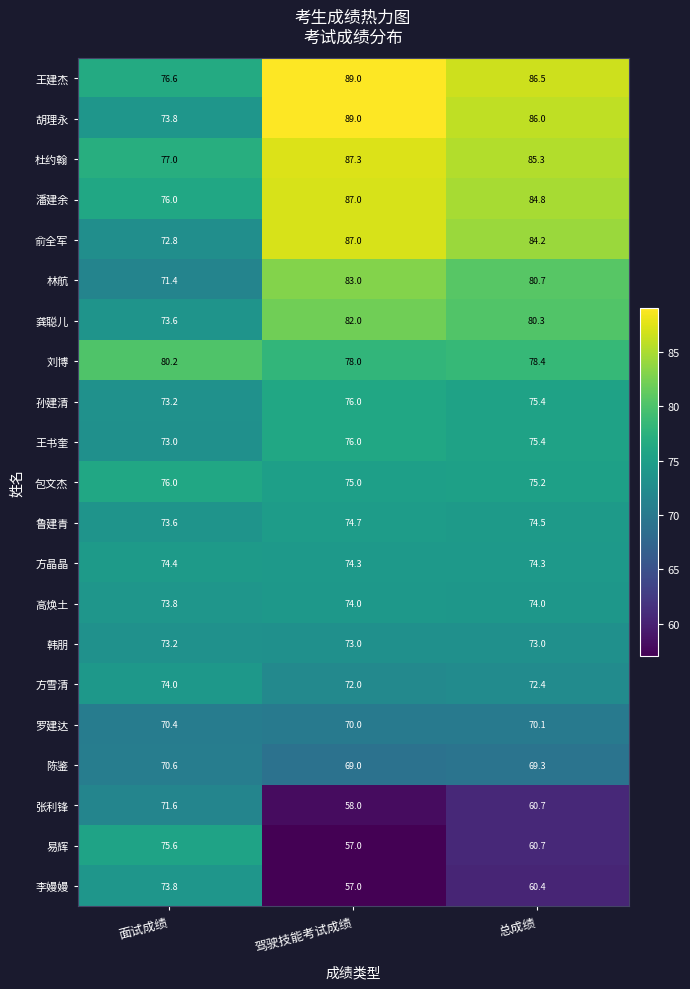

True or false: 易辉 has a value of 77.6 at 驾驶技能考试成绩.

False